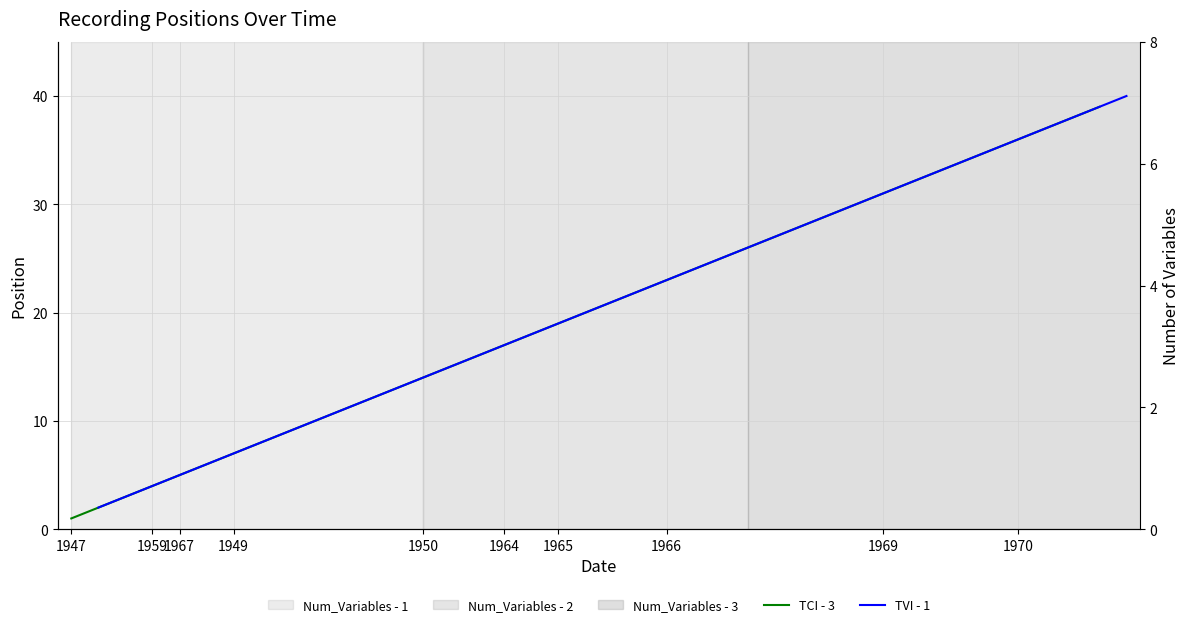

True or false: TCI - 3 and TVI - 1 cross at least once.

False